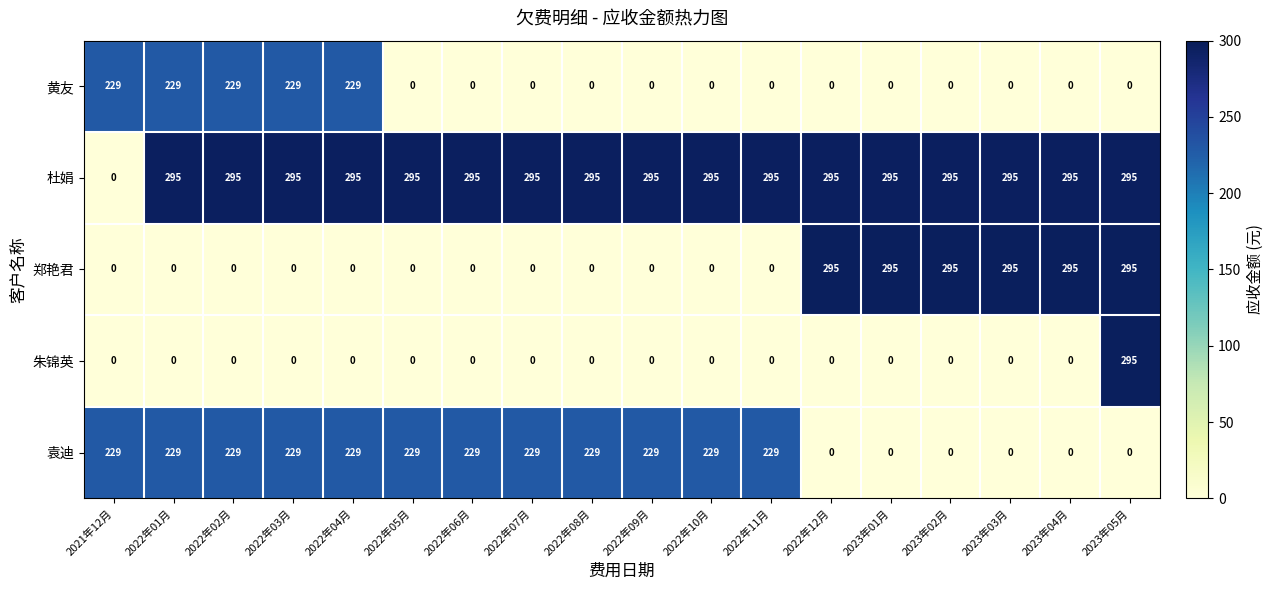

True or false: 袁迪 has a value of 135 at 2022年12月.

False